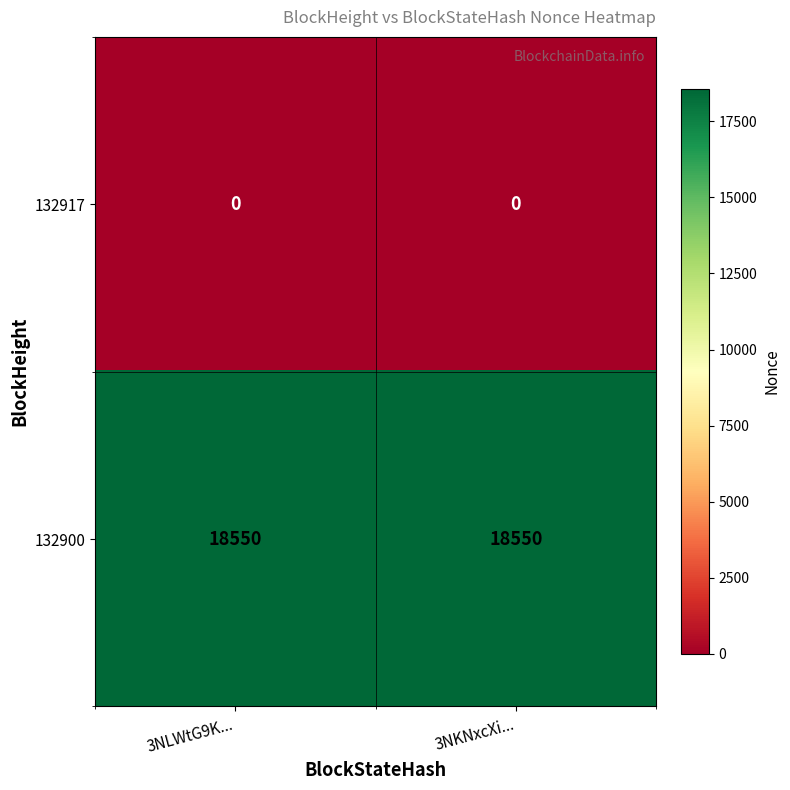

What is the spread (max minus min) of values at 3NKNxcXi...?

18550